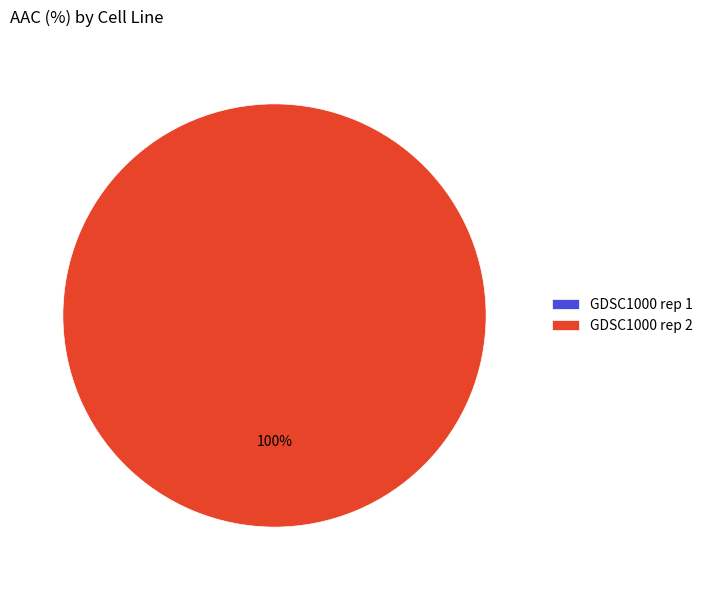

Count the number of slices in the pie.

2